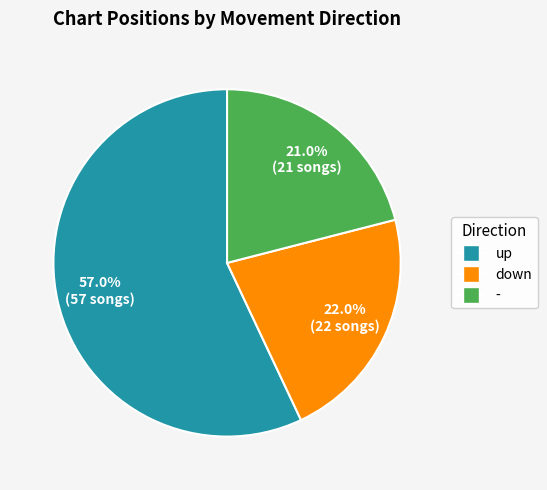

To the nearest percent, what is the difference between the down and - slice percentages?

1%